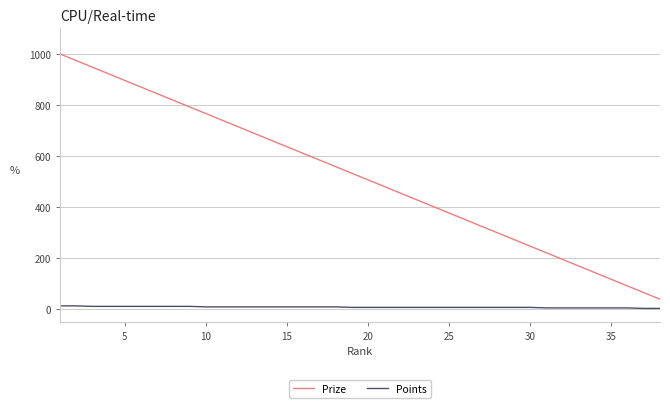

What is the minimum value shown in the chart?

2